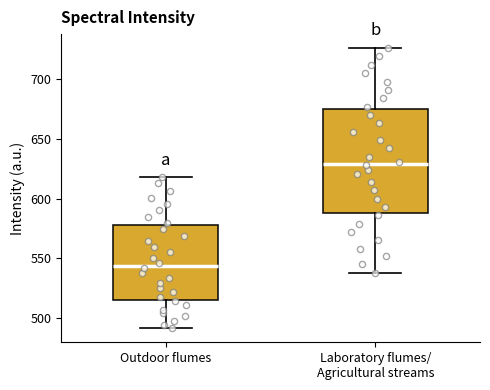

Reading left to right, transcribe this box plot: for each box, give where its median line is, the range the box spans, and where its two whiskers end, as read against the y-axis. The values are not printed on the chart, so give them approximately, as read against the axis.

Outdoor flumes: median 545, box 515 to 580, whiskers 490 to 620
Laboratory flumes/ Agricultural streams: median 630, box 590 to 675, whiskers 540 to 725